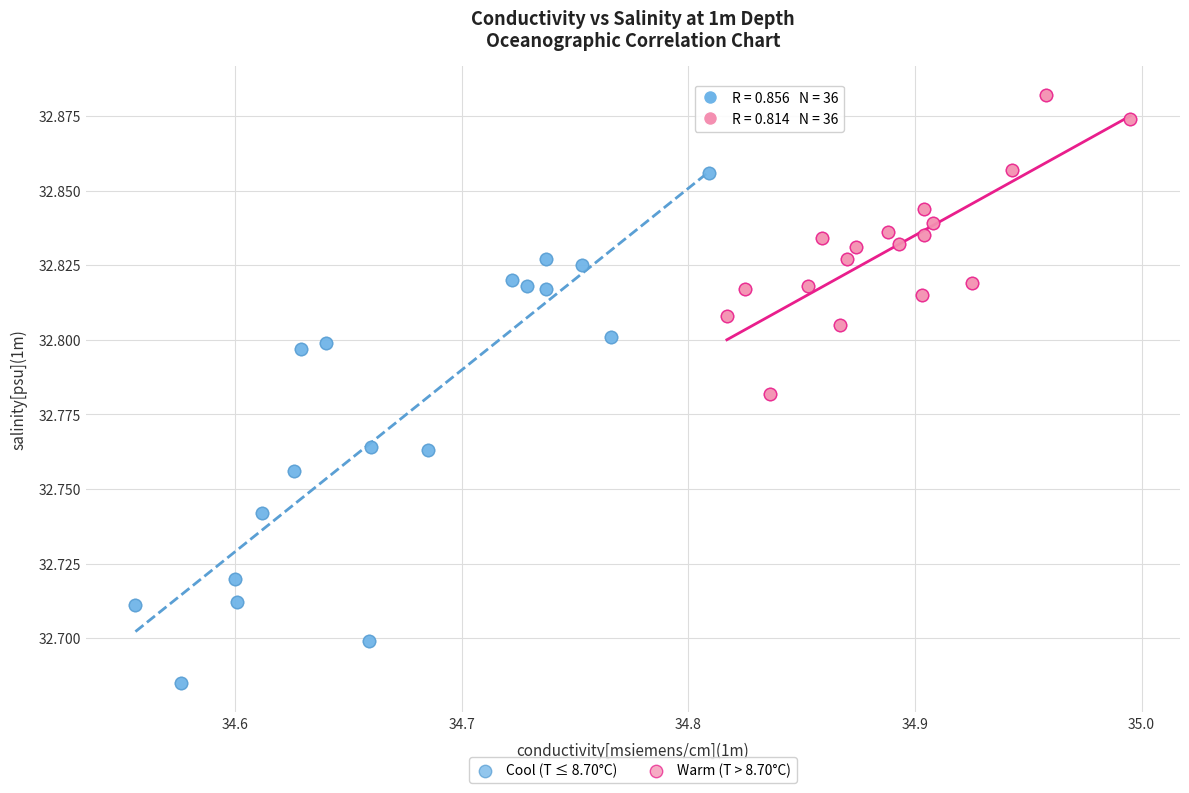

What are all the series names shown in the legend?

Cool (T ≤ 8.70°C), Warm (T > 8.70°C)